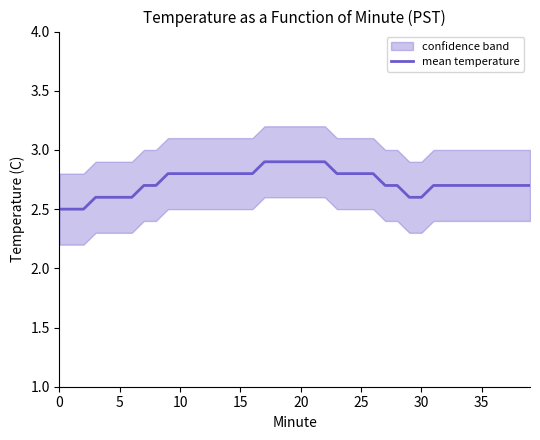

True or false: the data shows 3.9 at 14.

False